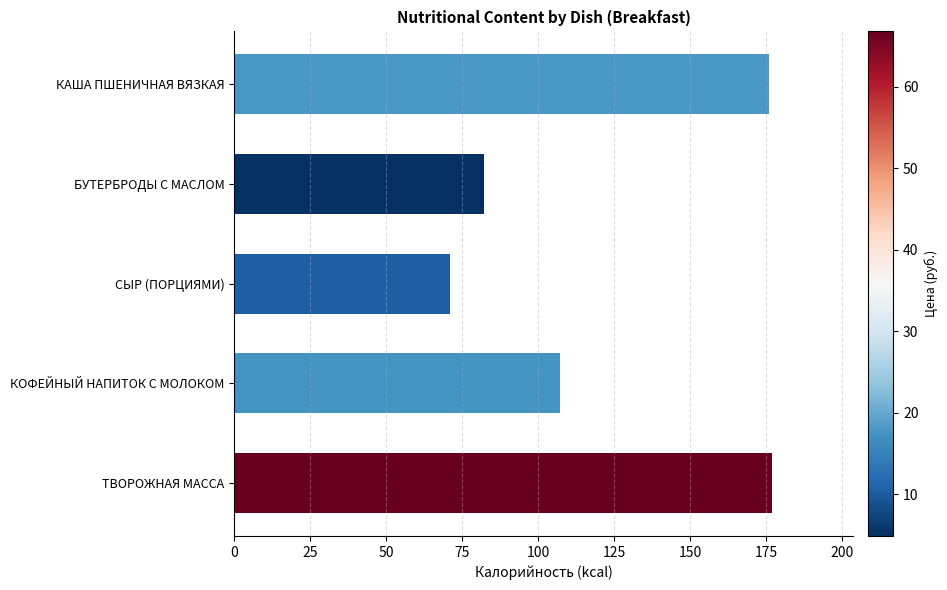

Reading top to bottom, extract all data points from this chart.

176	82	71	107	177